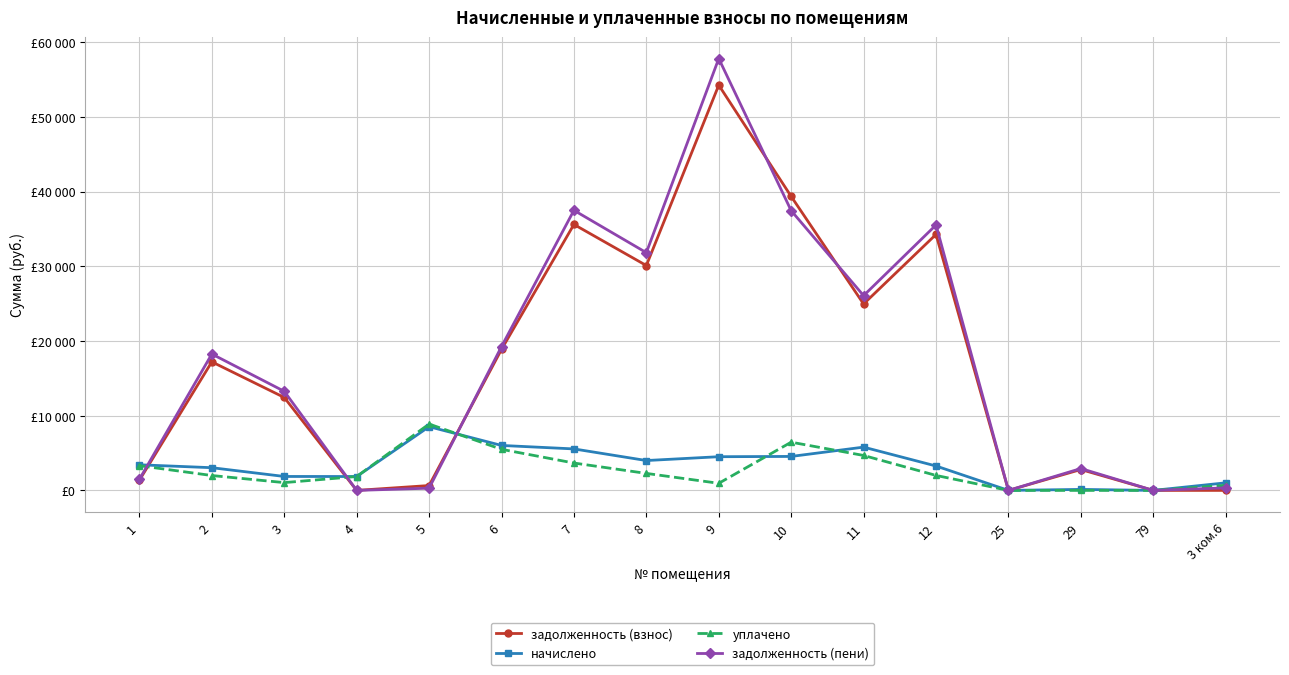

Which series changed the most between 7 and 3 ком.6?

задолженность (пени)